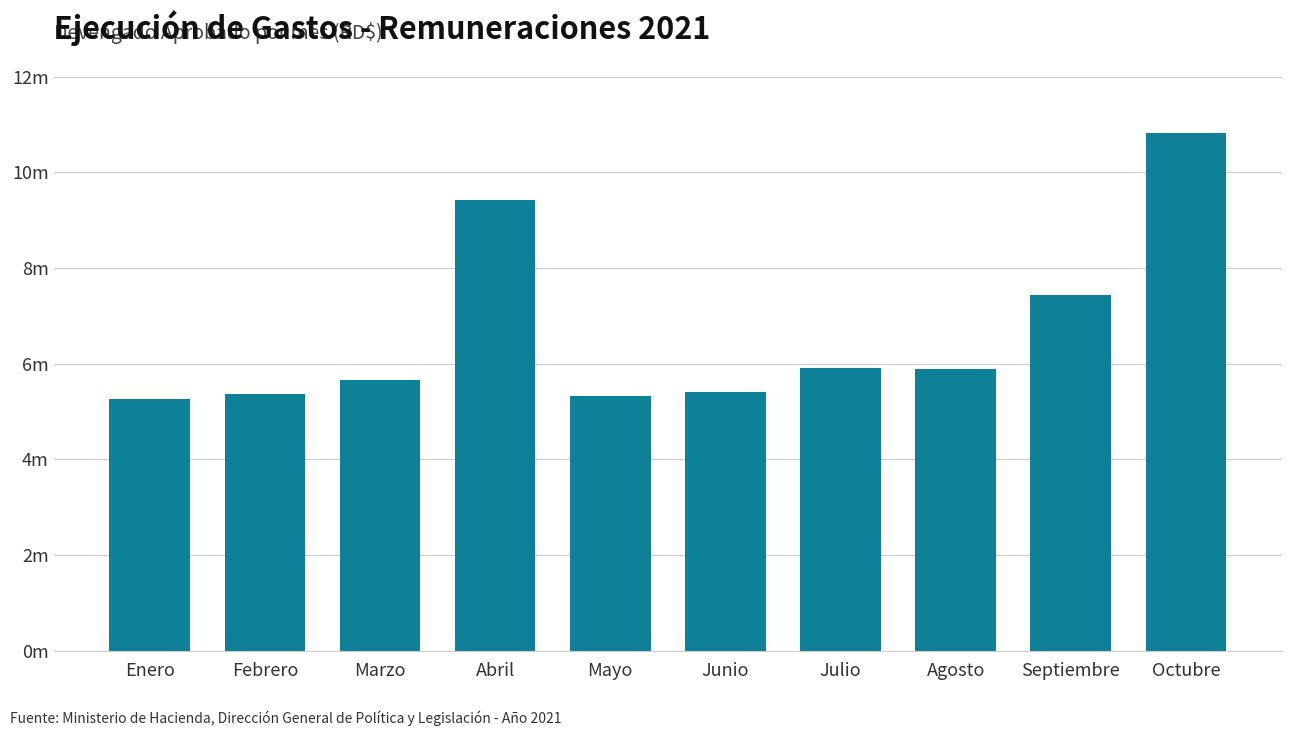

True or false: the data shows 9281725.1 at Agosto.

False